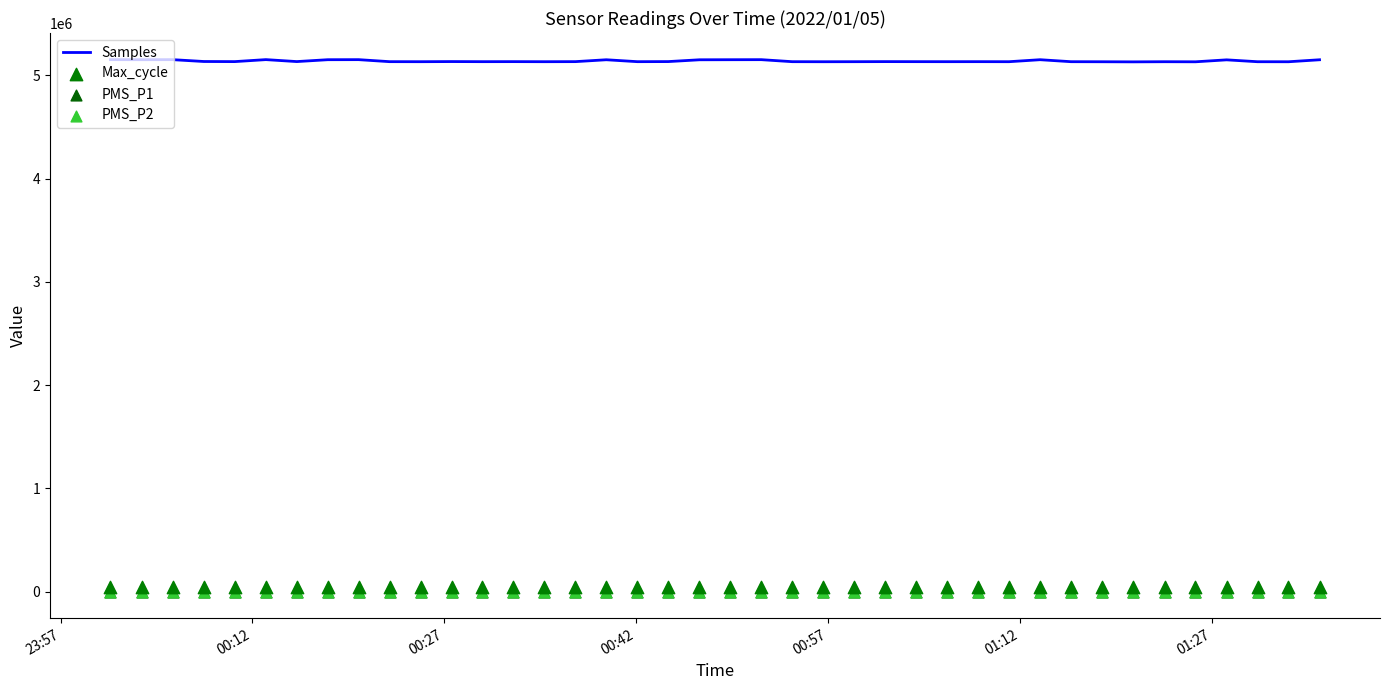

At how many categories does at least one series exceed 191175?

40